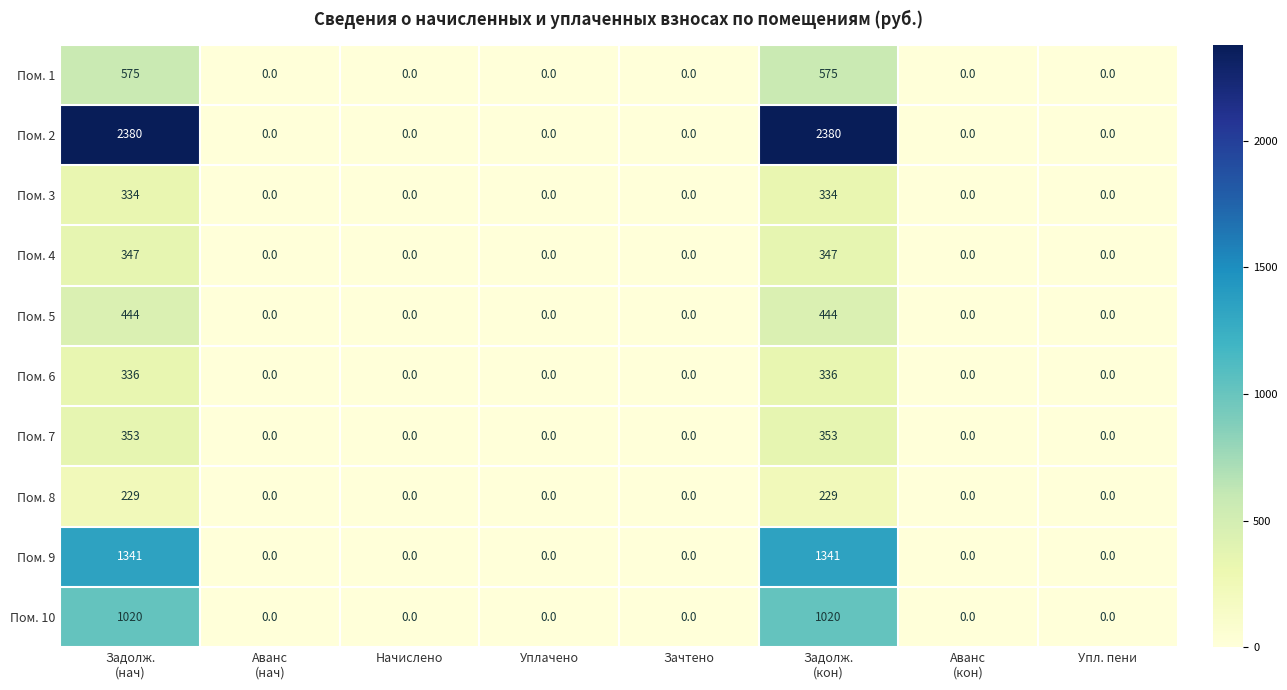

Which series has the largest total across all categories?

Пом. 2